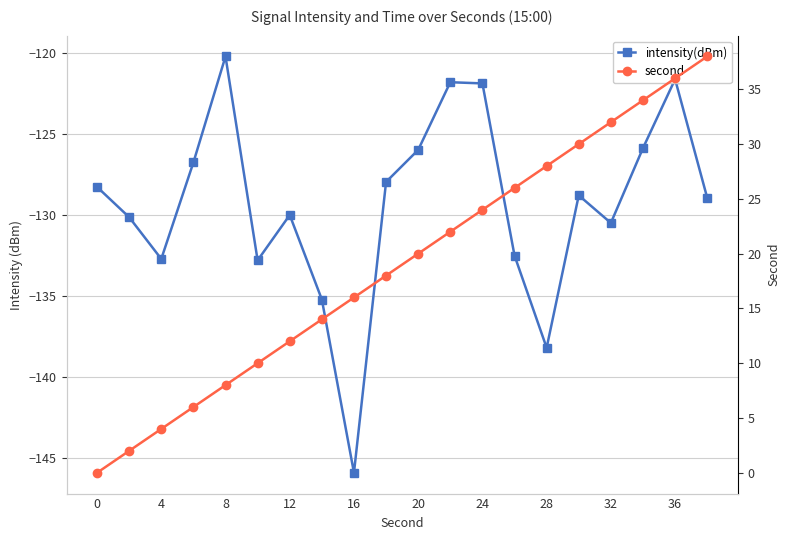

What is the average value of the intensity(dBm) series?

-129.3